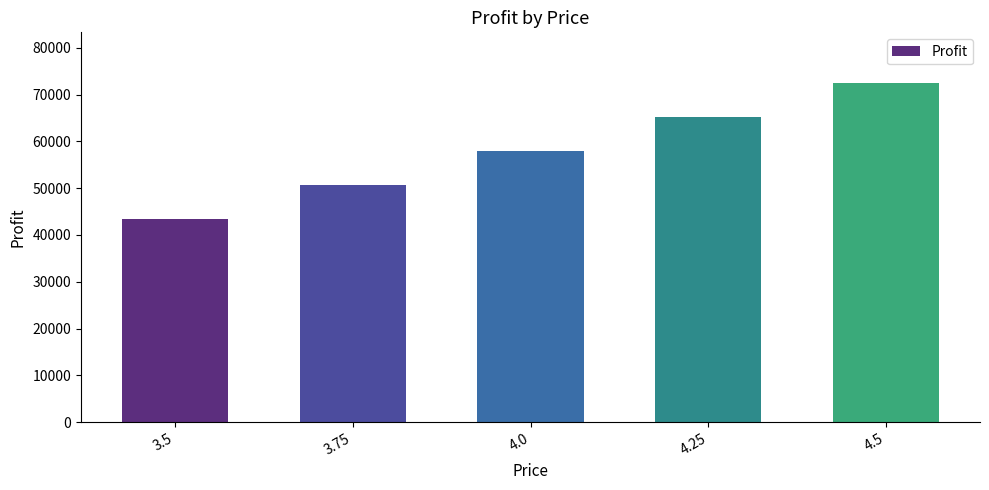

Is it true that the value at 4.25 is 43141?

False